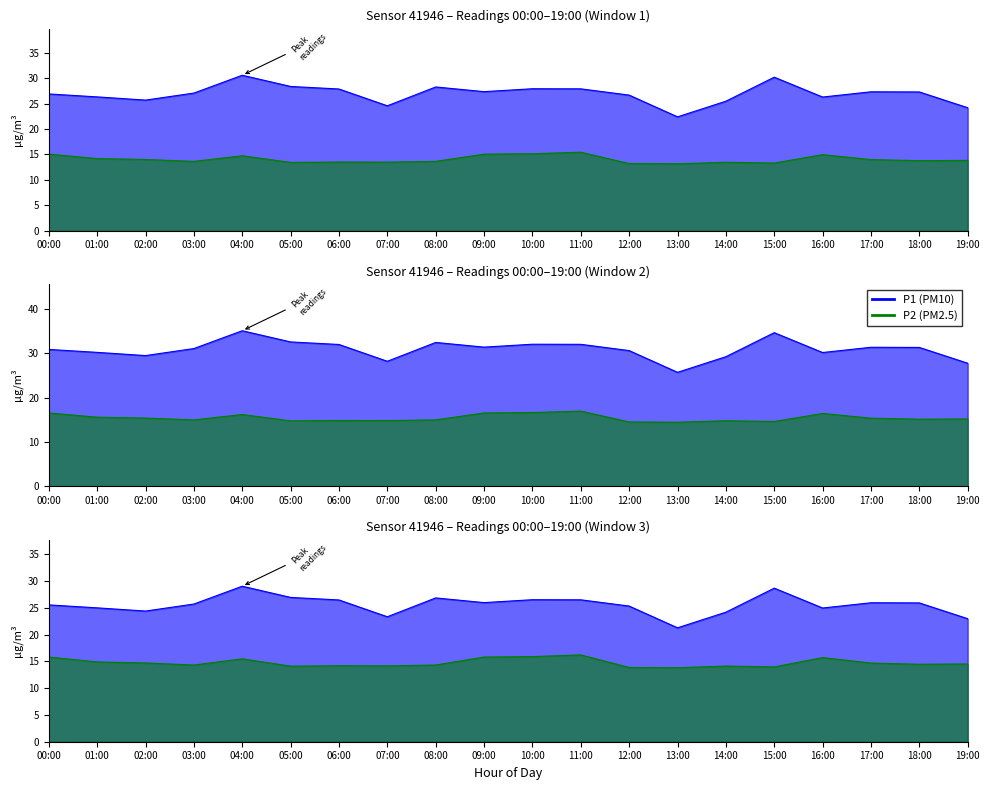

The value of P1 at 01:00 is 11.1. True or false?

False